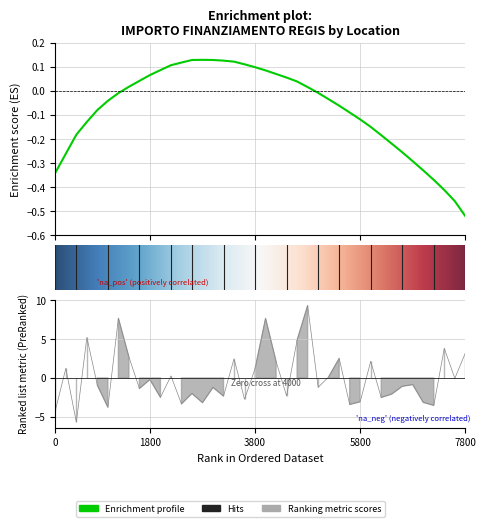

Reading left to right, what are all the values shown in this chart?

-4.2	1.2	-5.7	5.2	-0.9	-3.8	7.7	2.7	-1.4	-0.2	-2.5	0.3	-3.3	-2.0	-3.2	-1.2	-2.3	2.5	-2.7	1.2	7.7	2.1	-2.3	4.9	9.3	-1.2	0.1	2.5	-3.4	-3.1	2.2	-2.5	-2.1	-1.1	-0.9	-3.1	-3.5	3.8	-0.1	3.2